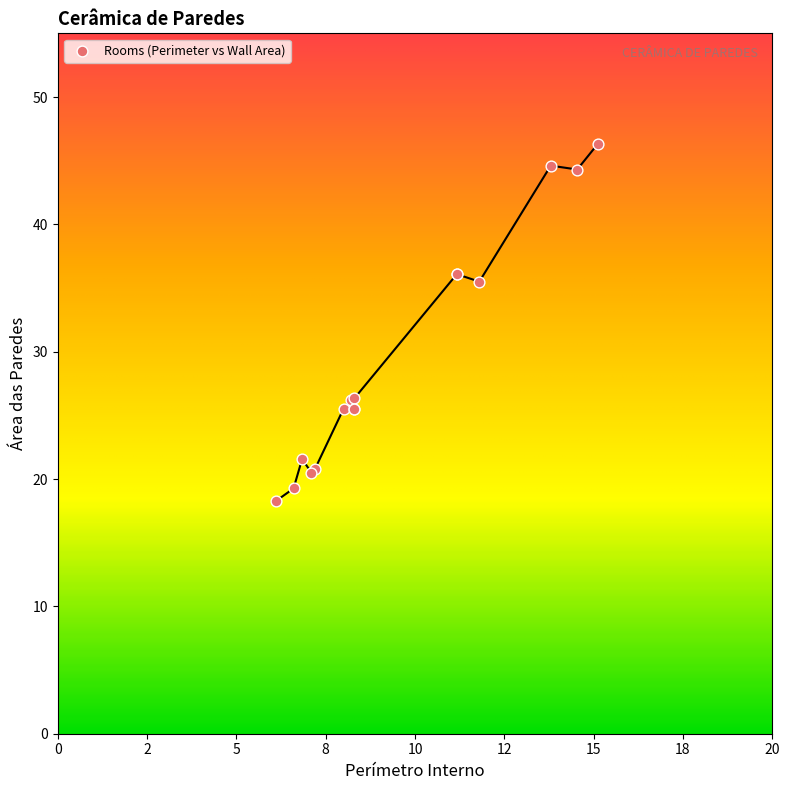

What Y value in the scatter plot is closest to 32?

35.5